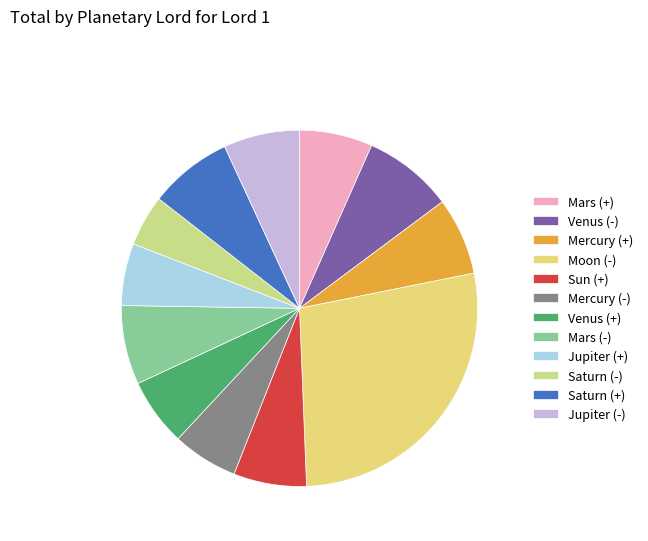

To the nearest percent, what is the combined percentage of Venus (-) and Saturn (+)?

16%